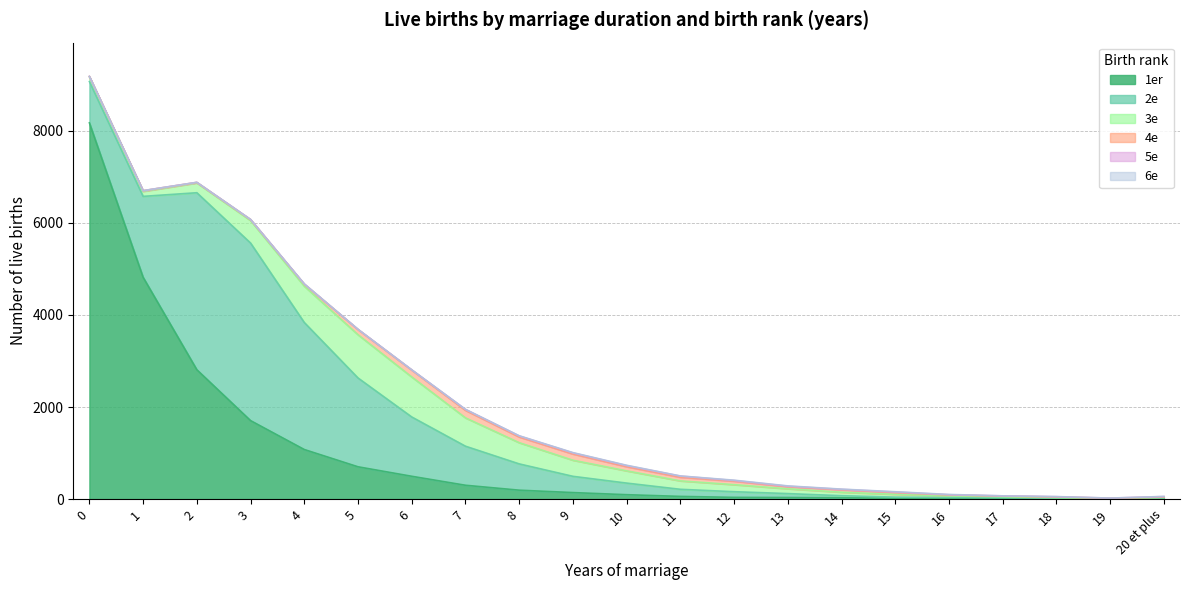

How many intersections are there between 4e and 3e?

2